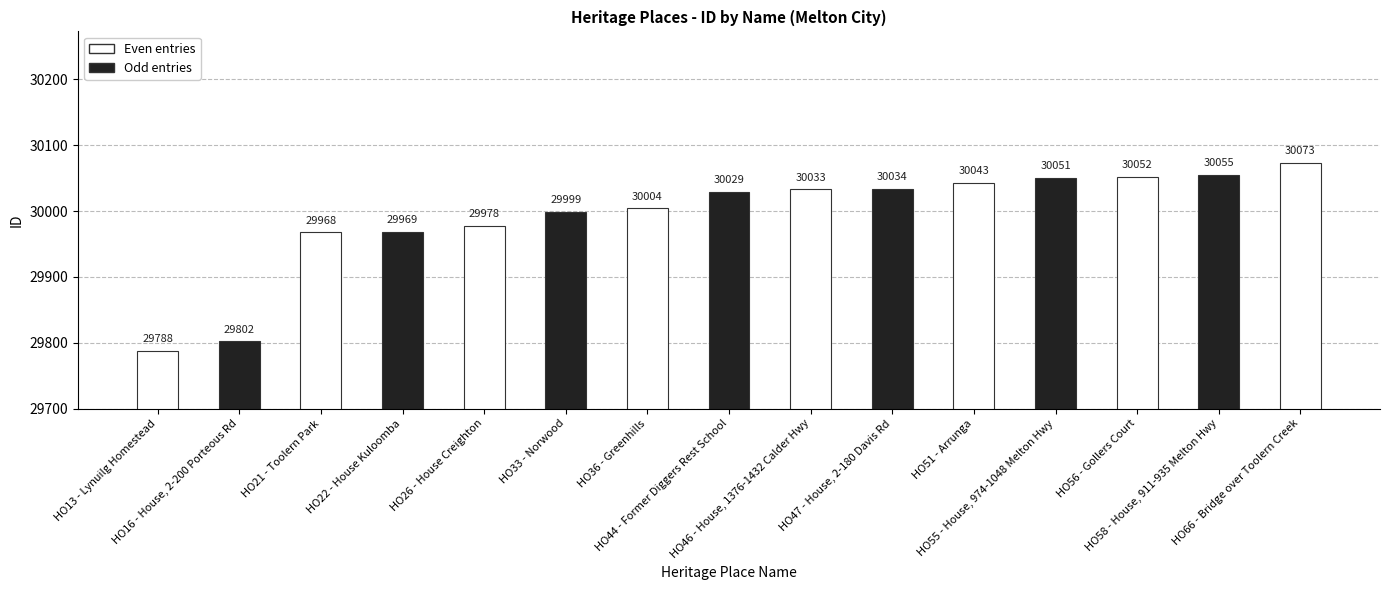

Where is the data nearest to the value 29930?

HO21 - Toolern Park